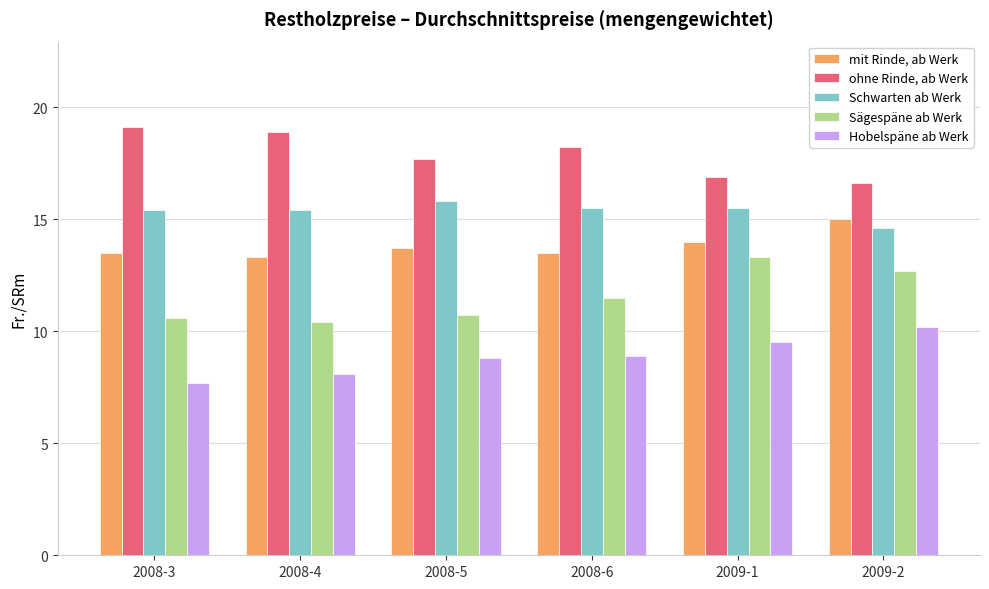

Which series changed the most between 2008-4 and 2008-6?

Sägespäne ab Werk